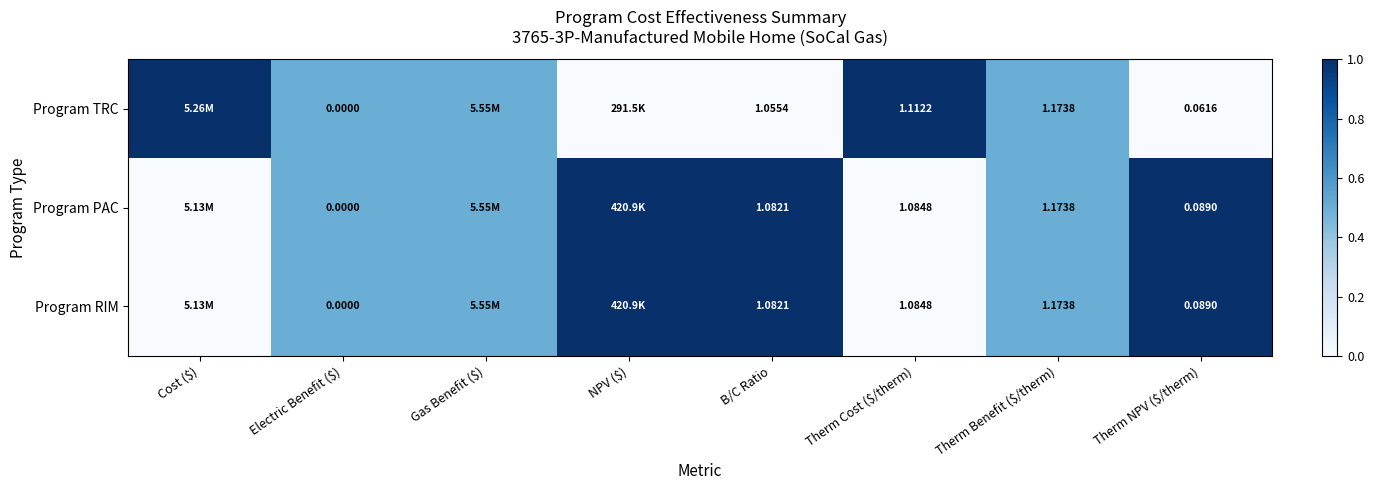

Which series has the largest range (max minus min)?

Program TRC